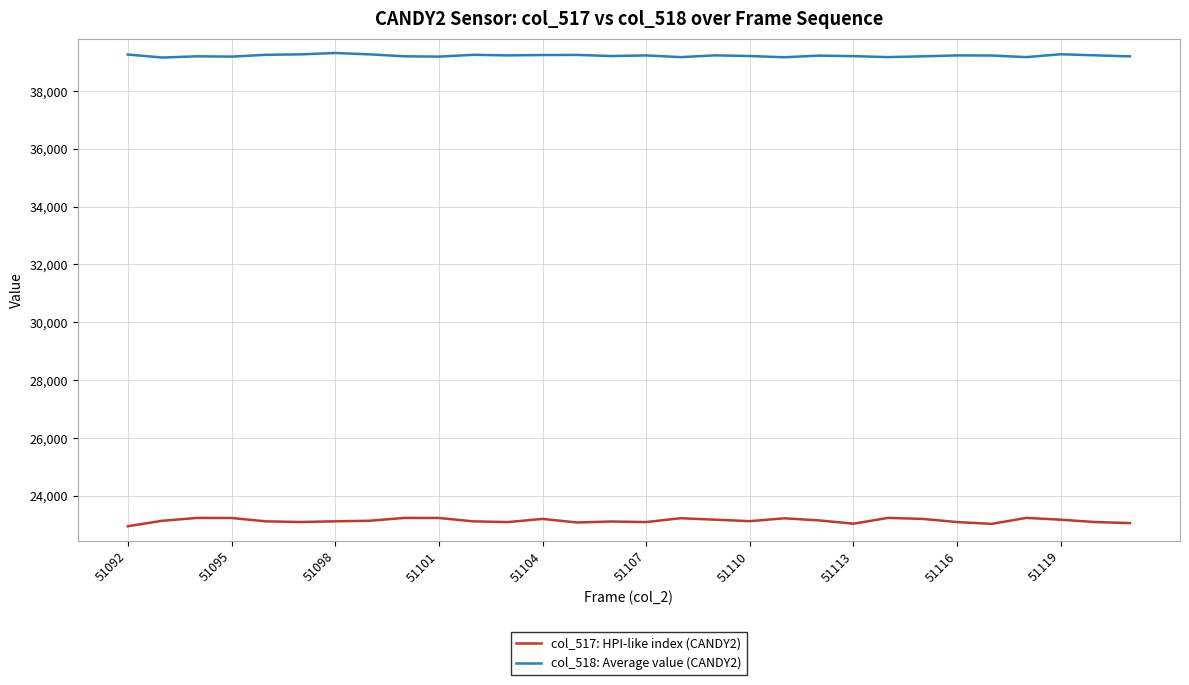

Rank the series by their average value, from highest to lowest.

col_518: Average value (CANDY2), col_517: HPI-like index (CANDY2)